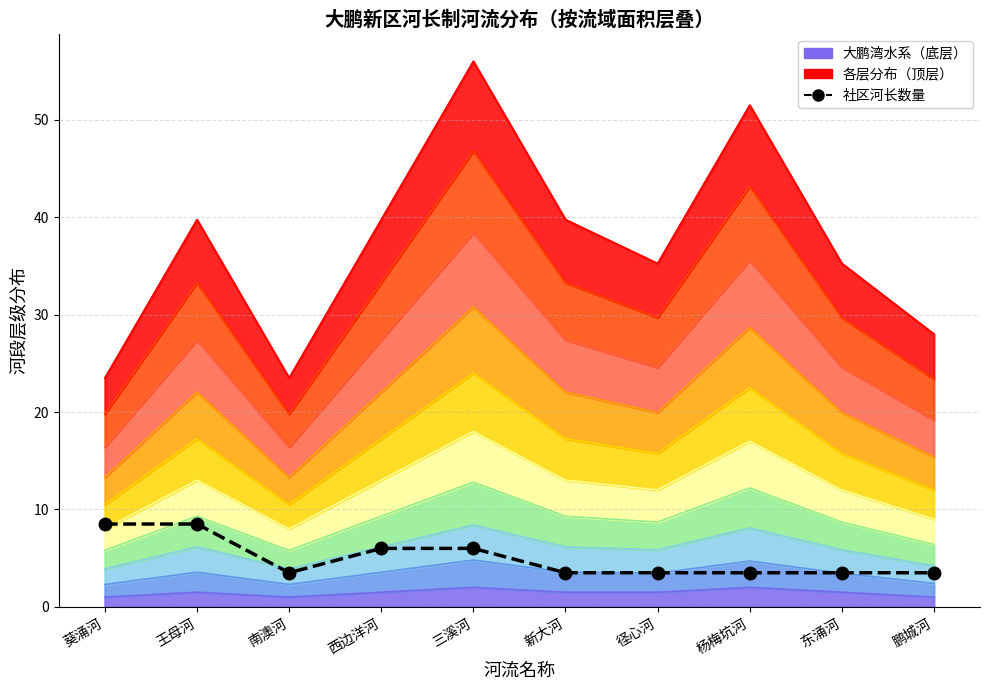

What position from the right is 杨梅坑河?

3